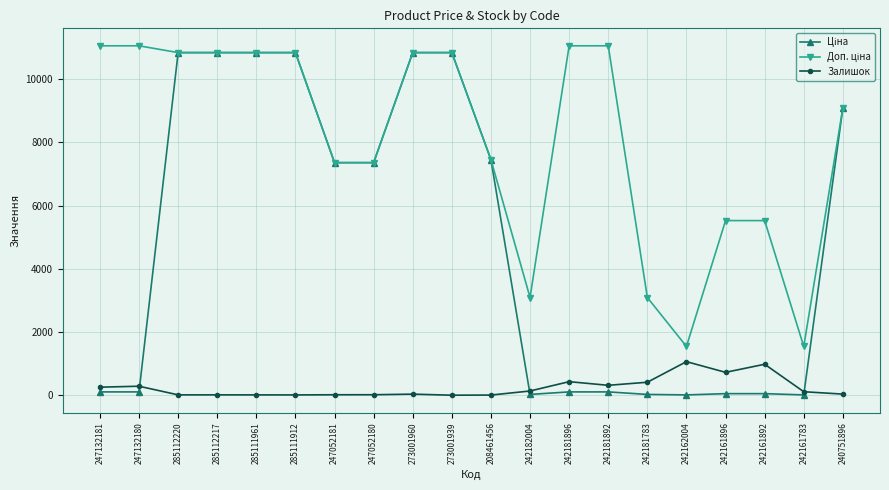

How many lines are shown in the chart?

3